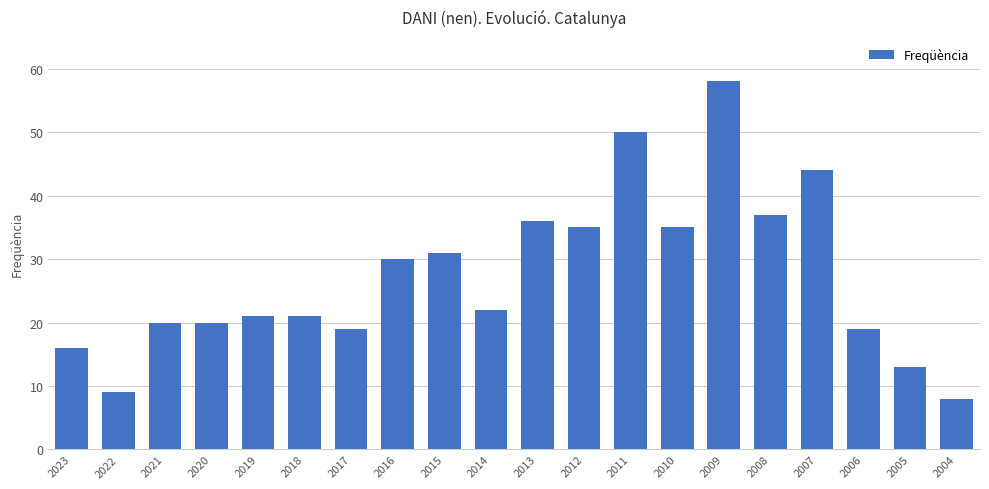

Approximately how many times larger is the value at 2021 compared to 2017?

1.1